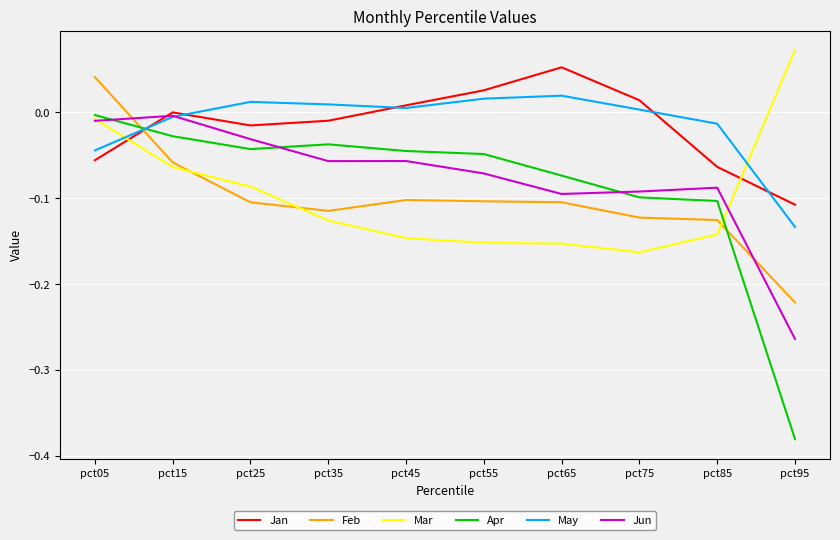

Count the number of data series in this chart.

6